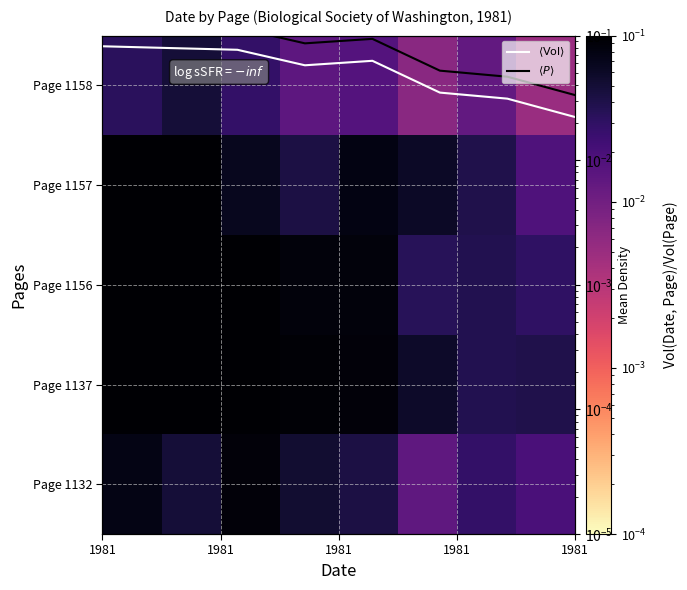

Is it true that $\langle P\rangle$ equals 0.0 at 1981?

False